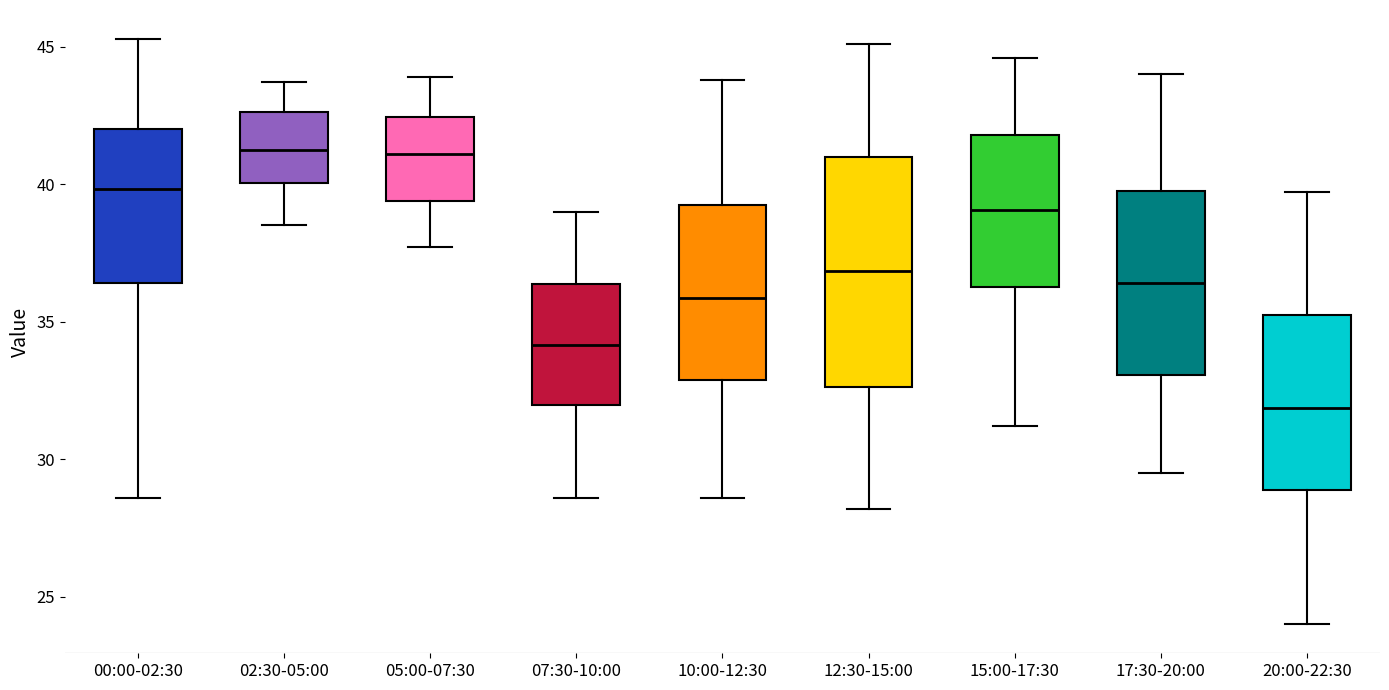

Where does the upper whisker of the box for 20:00-22:30 end on the y-axis? The values are not printed on the chart, so give them approximately, as read against the axis.

39.5